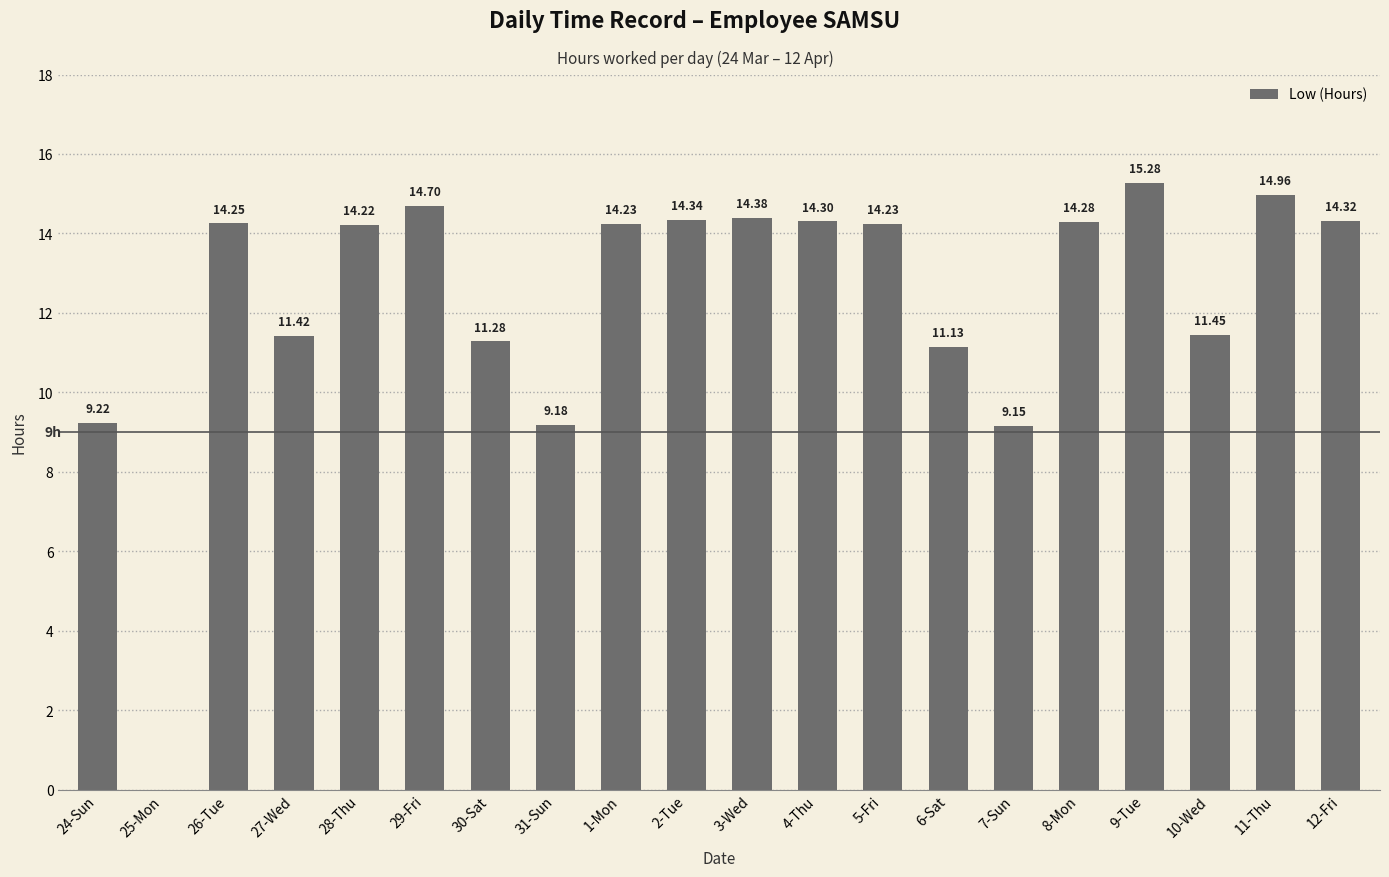

What is the sum of all values?

246.3